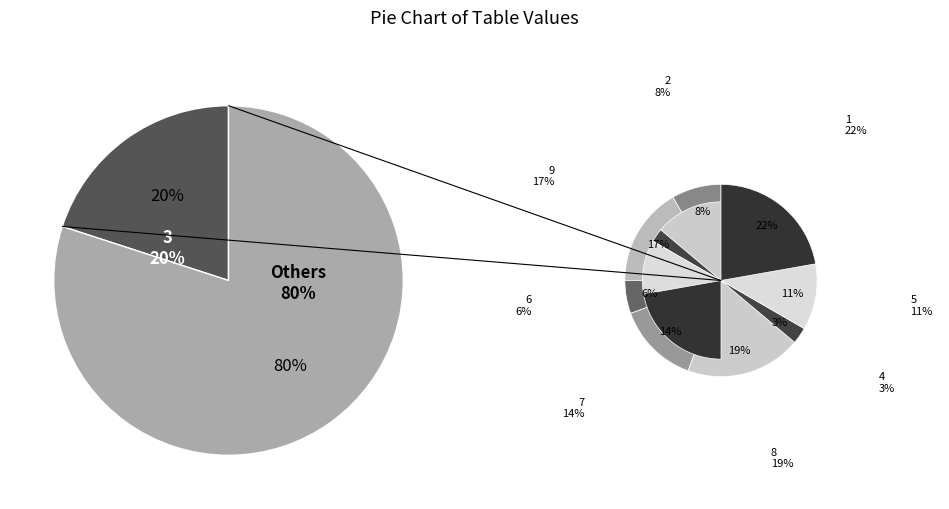

To the nearest percent, what is the average slice percentage?

11%